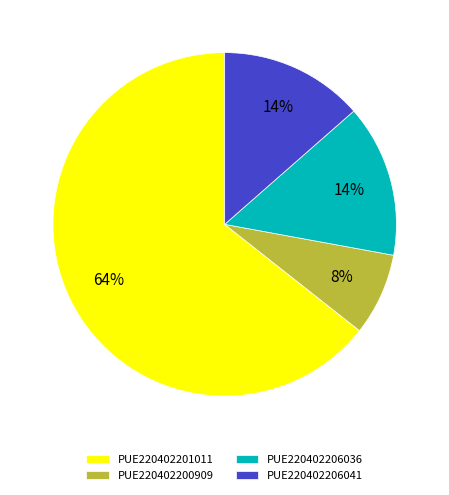

True or false: PUE220402206036 accounts for 14% of the total.

True